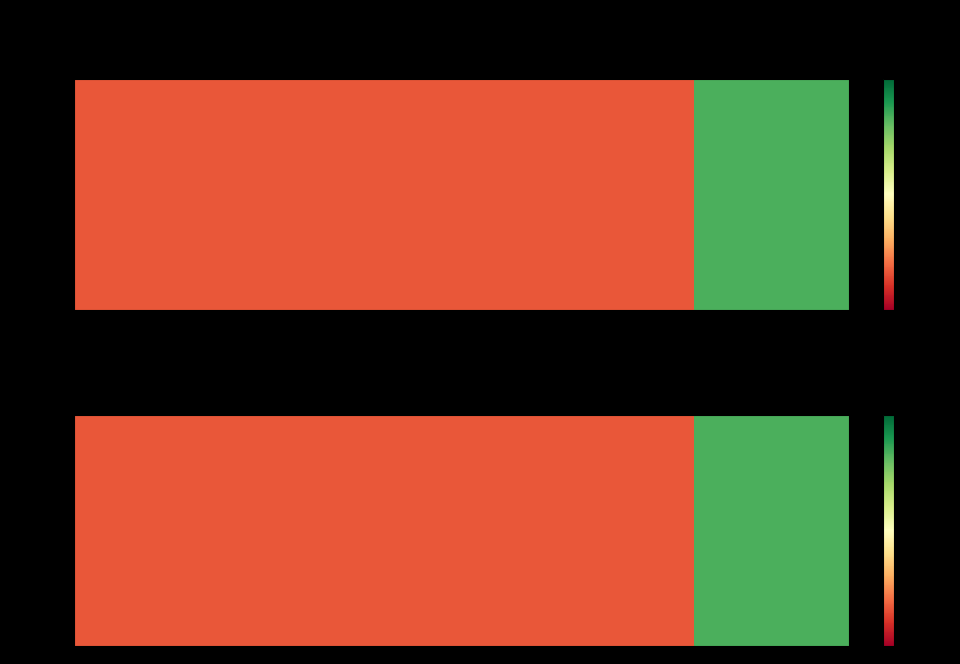

What is the total value across all series at 60432?

1800